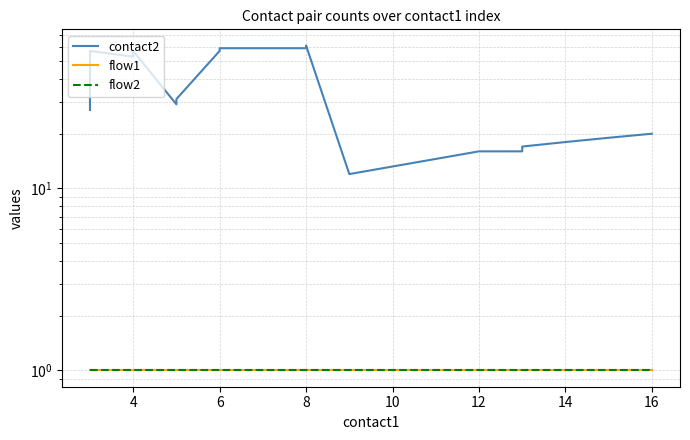

How many data points in contact2 are less than 31?

10